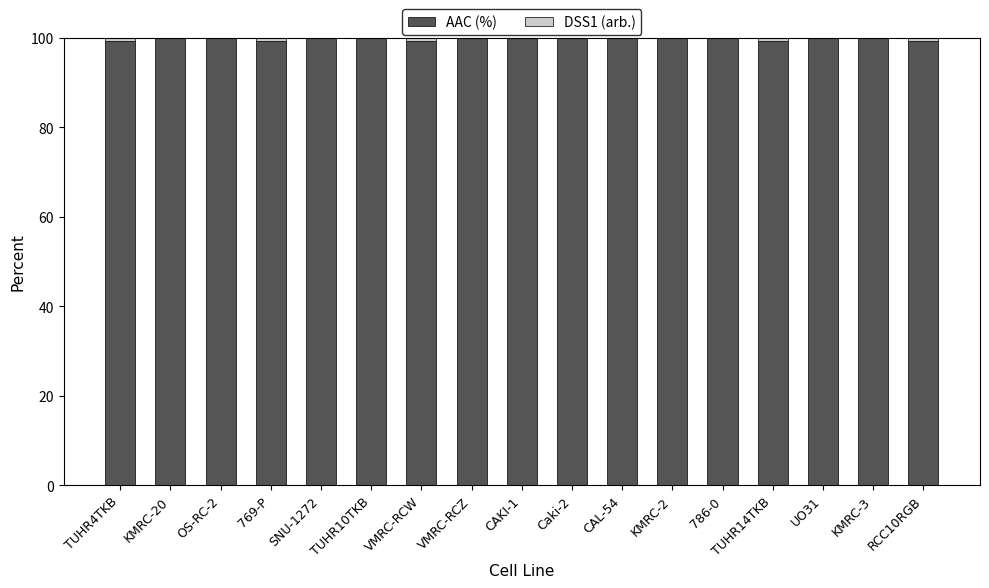

What value does the AAC (%) series have at VMRC-RCZ?

100.0